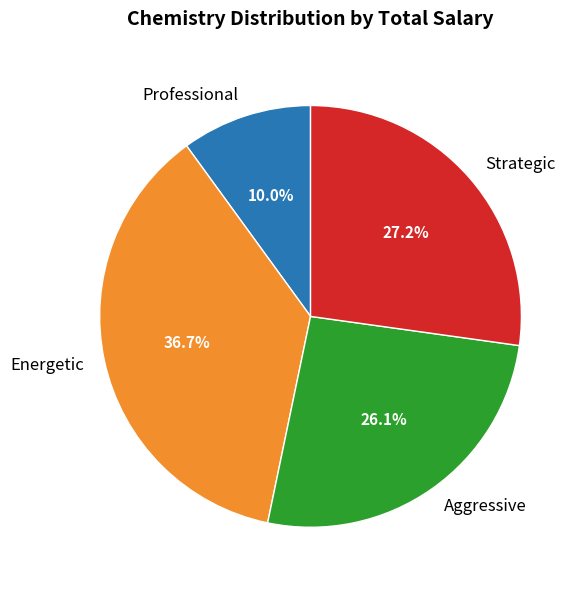

What is the smallest slice in the pie chart?

Professional